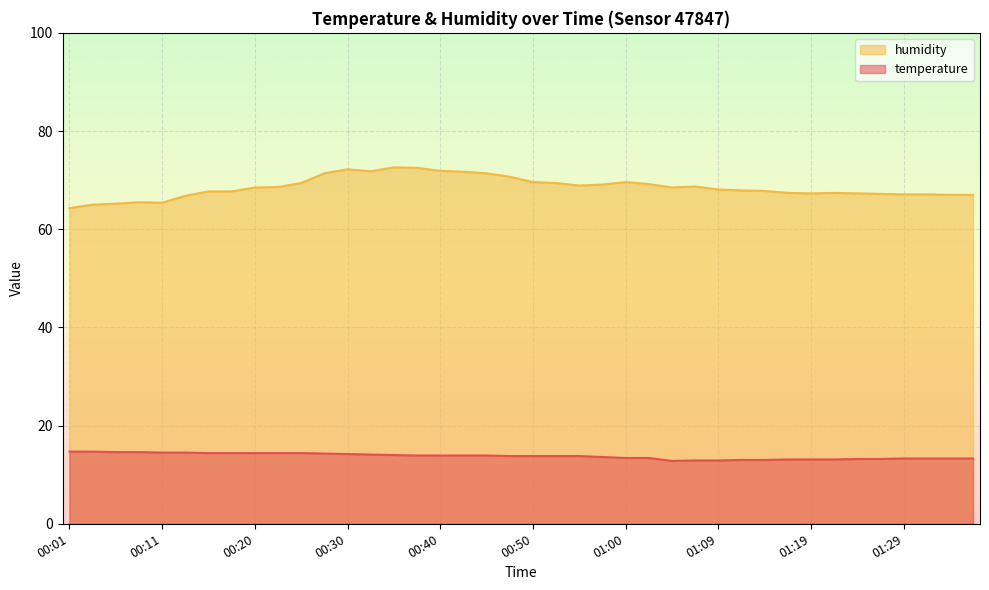

True or false: temperature and humidity cross at least once.

False